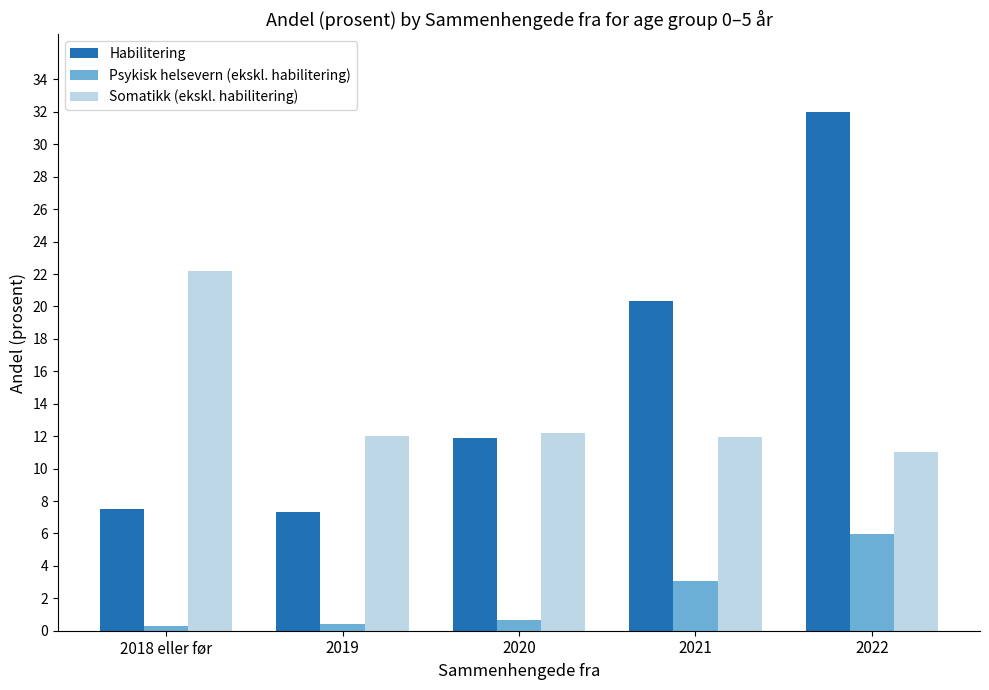

Are the bars grouped side by side (vs. stacked)?

Yes